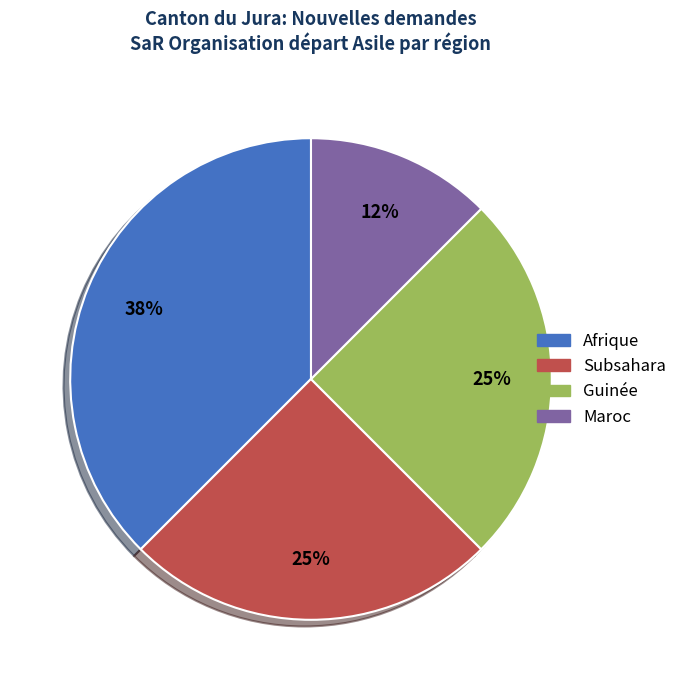

What is the ratio of the value at Maroc to the value at Afrique?

0.3